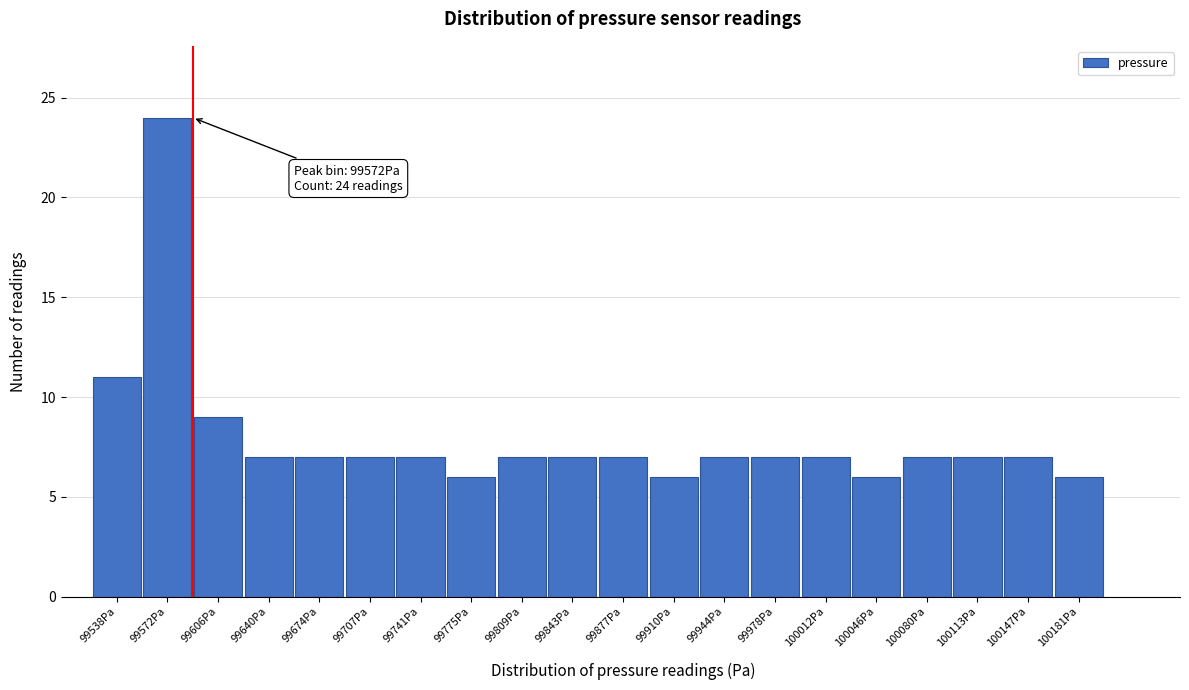

Reading left to right, what are all the values shown in this chart?

99538Pa=11	99572Pa=24	99606Pa=9	99640Pa=7	99674Pa=7	99707Pa=7	99741Pa=7	99775Pa=6	99809Pa=7	99843Pa=7	99877Pa=7	99910Pa=6	99944Pa=7	99978Pa=7	100012Pa=7	100046Pa=6	100080Pa=7	100113Pa=7	100147Pa=7	100181Pa=6